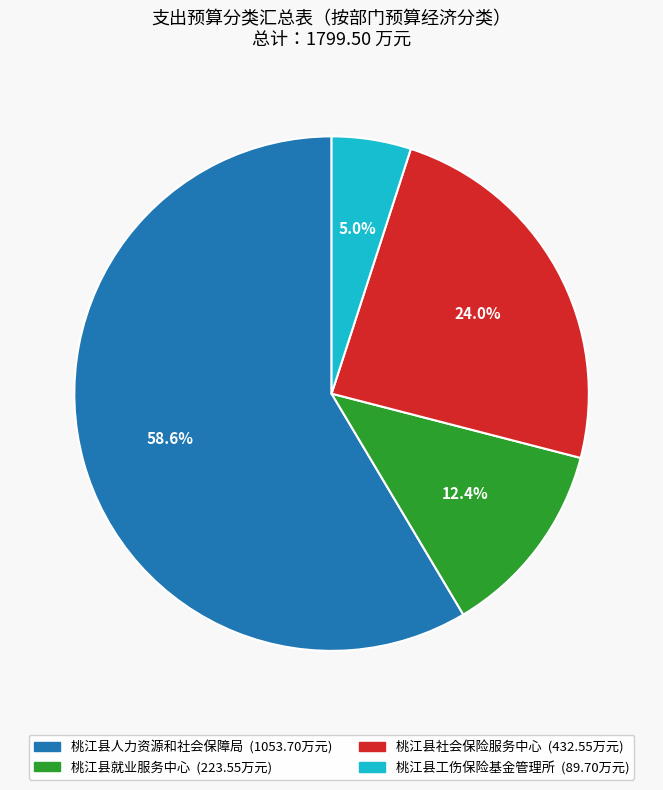

Does 桃江县工伤保险基金管理所 represent more than half of the total?

No